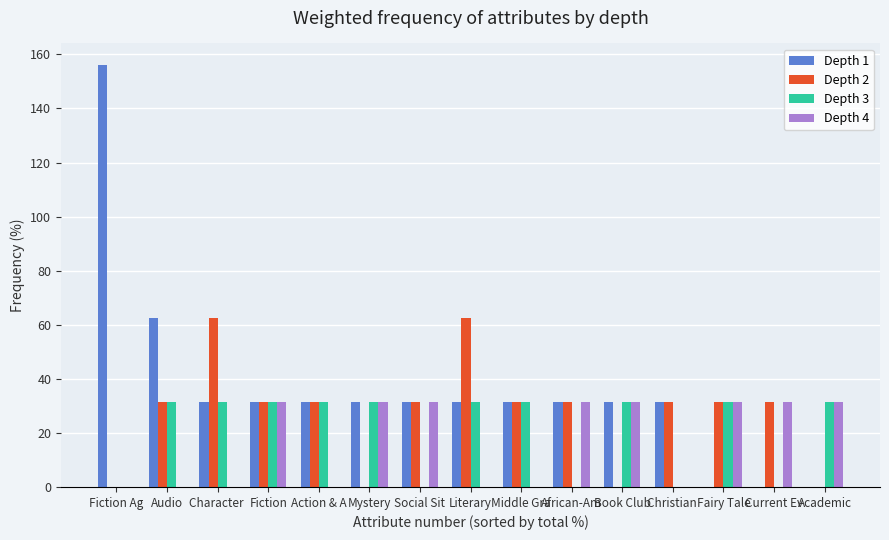

What is the sum of the Depth 2 values at Fiction and Fairy Tale?

62.5